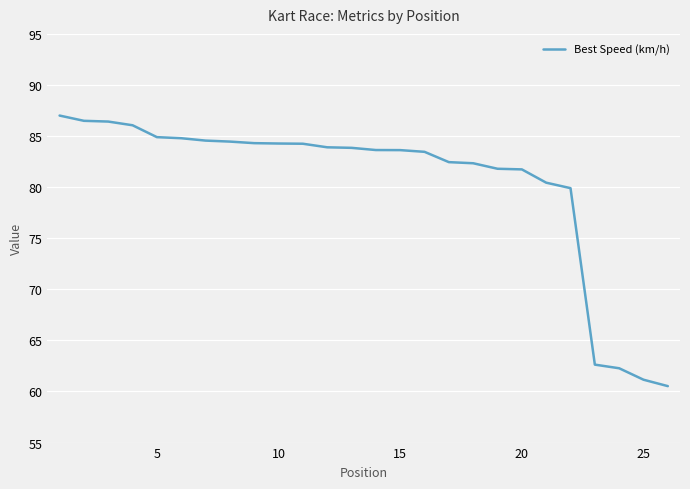

What is the maximum value shown in the chart?

87.0